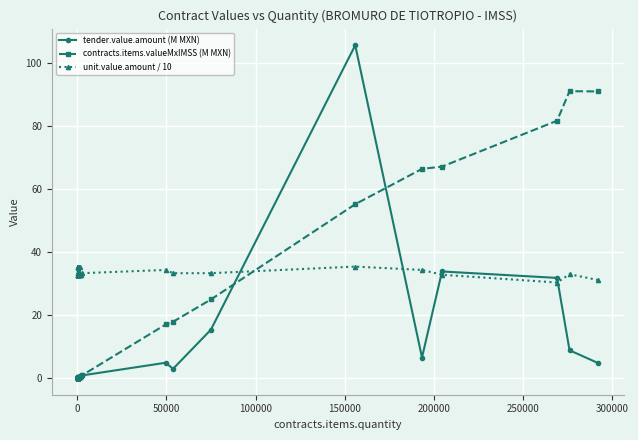

How many data points does each series have?

40